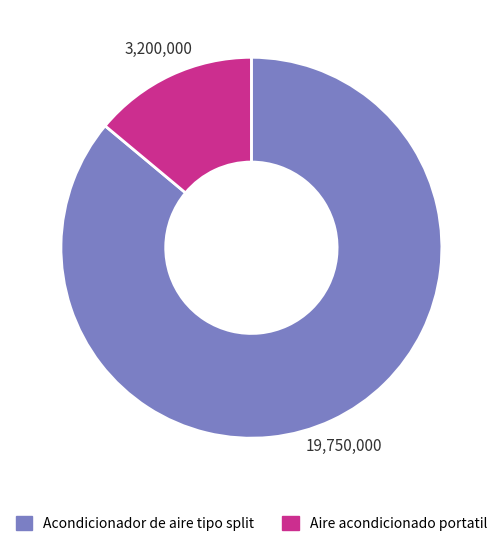

What is the ratio of the value at Aire acondicionado portatil to the value at Acondicionador de aire tipo split?

0.2